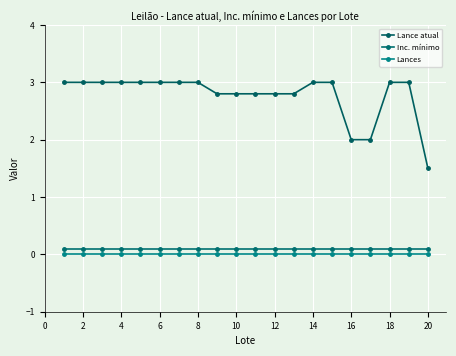

True or false: Lances has more than 1 interior local peaks.

False